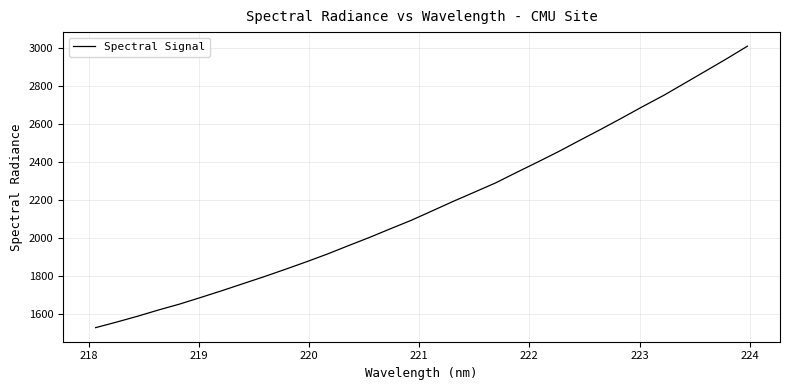

What is the maximum value shown in the chart?

3010.2